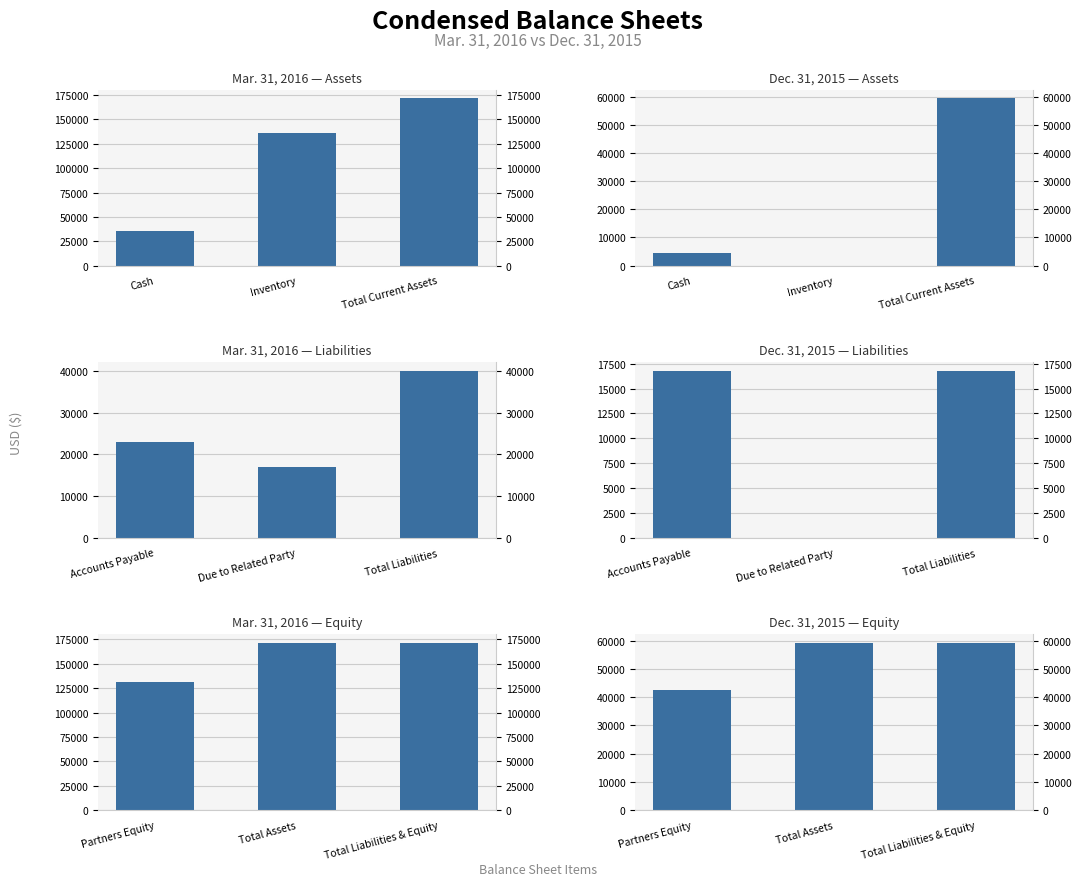

How many bars are there in each group?

6